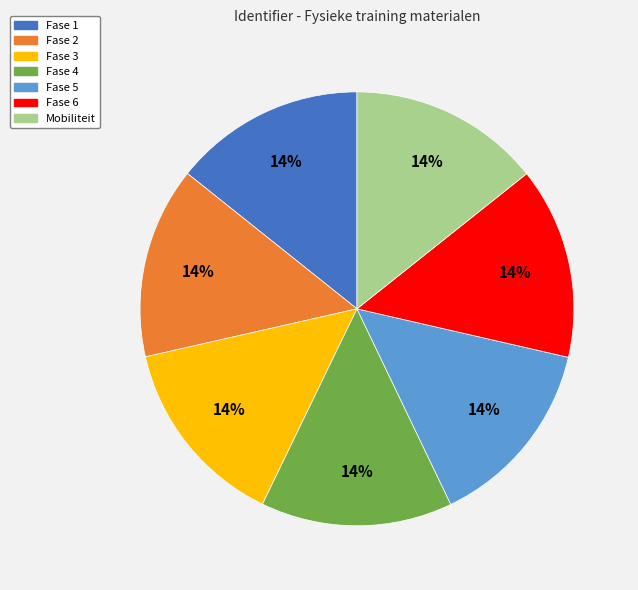

To the nearest percent, what is the average slice percentage?

14%